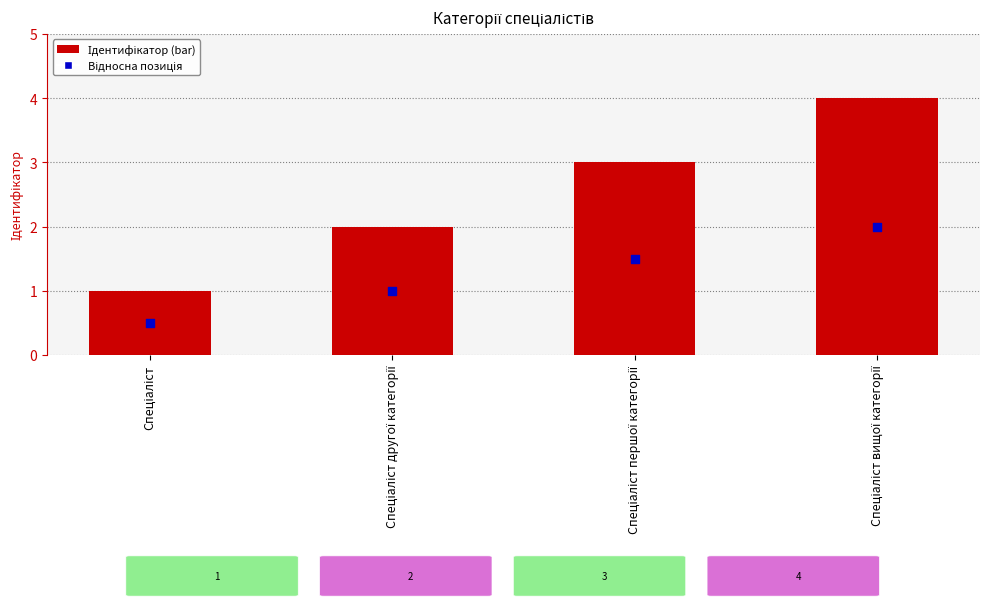

At how many categories does at least one series exceed 1?

3